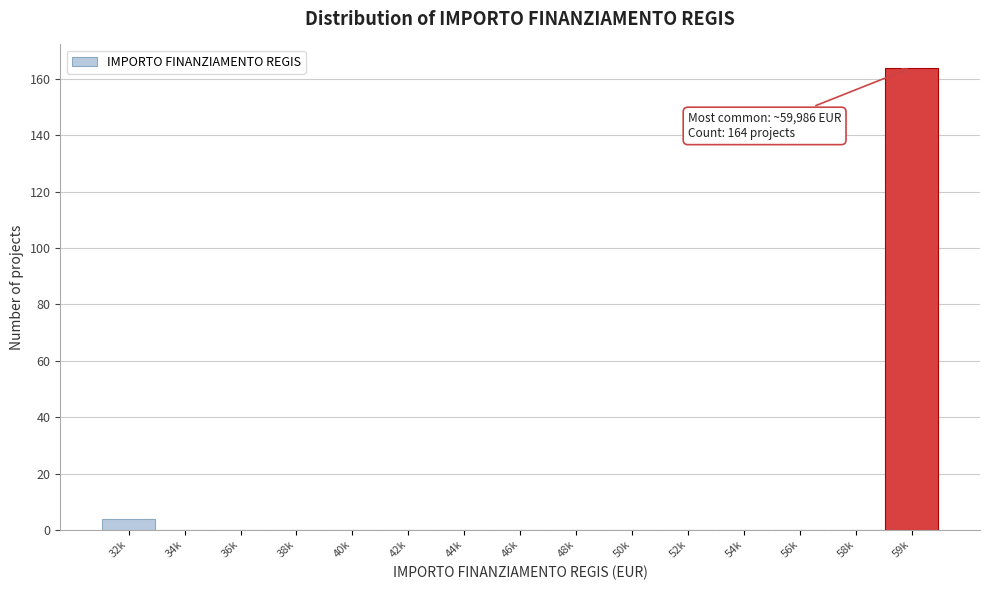

Reading left to right, list all the values displayed in this chart.

32k=4	34k=0	36k=0	38k=0	40k=0	42k=0	44k=0	46k=0	48k=0	50k=0	52k=0	54k=0	56k=0	58k=0	59k=164